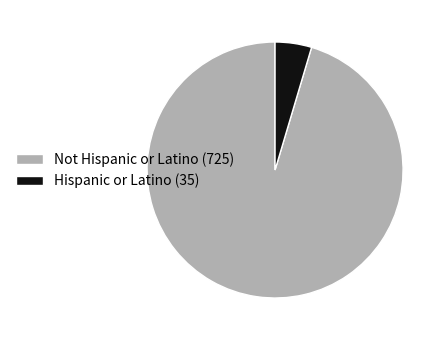

Is it true that Not Hispanic or Latino is 95% of the pie?

True